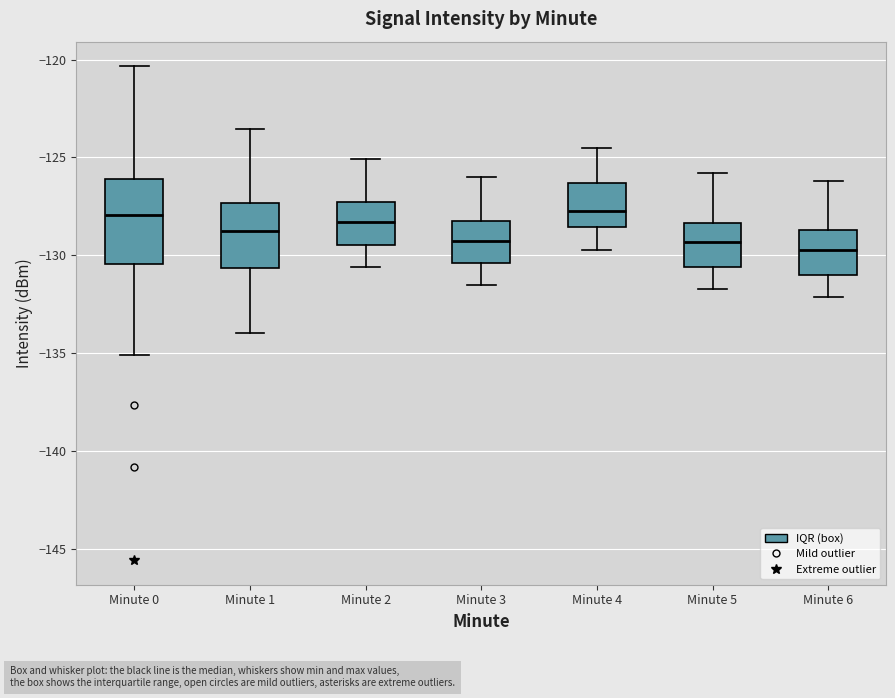

Comparing the boxes themselves (not the whiskers), which one is the tallest?

Minute 0